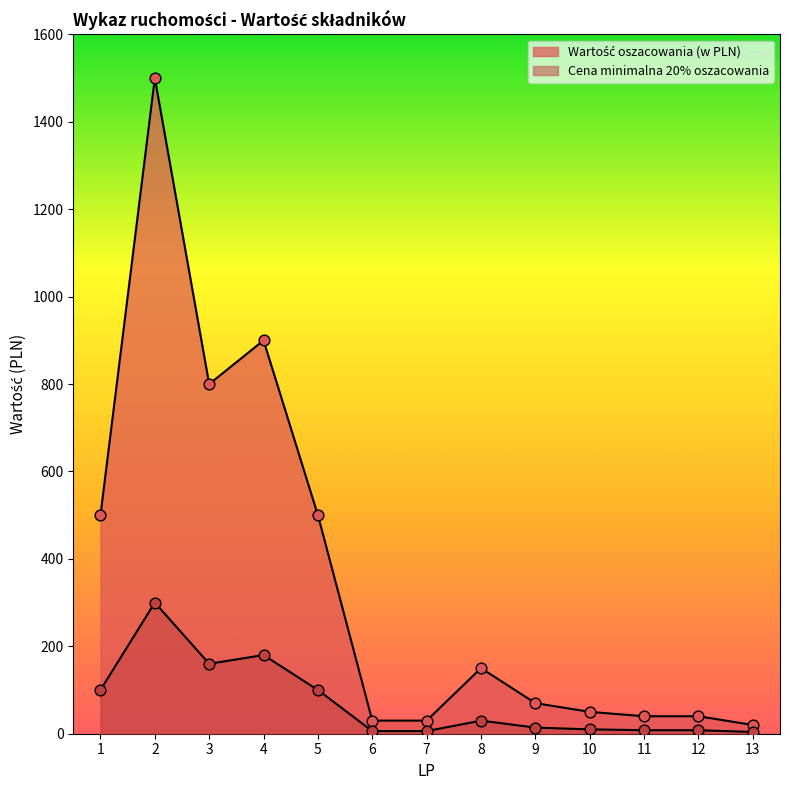

What are all the series names shown in the legend?

Wartość oszacowania (w PLN), Cena minimalna 20% oszacowania